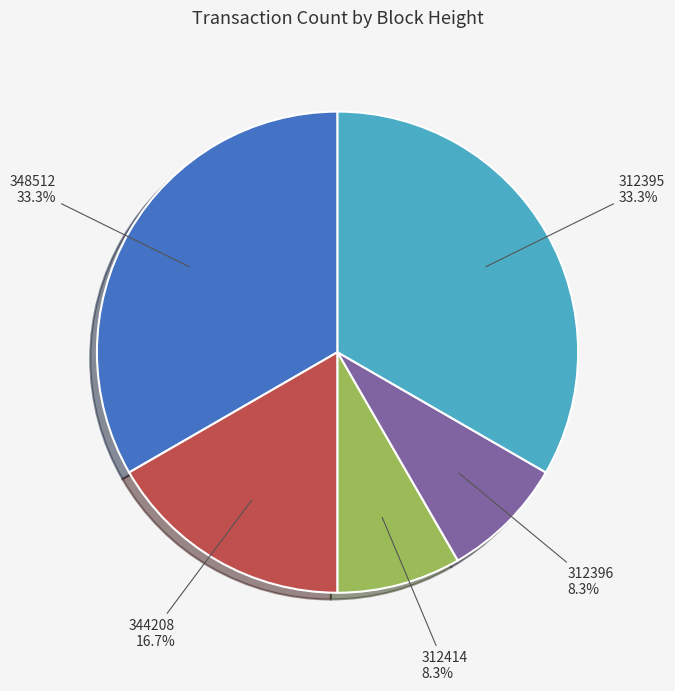

Count the number of slices in the pie.

5